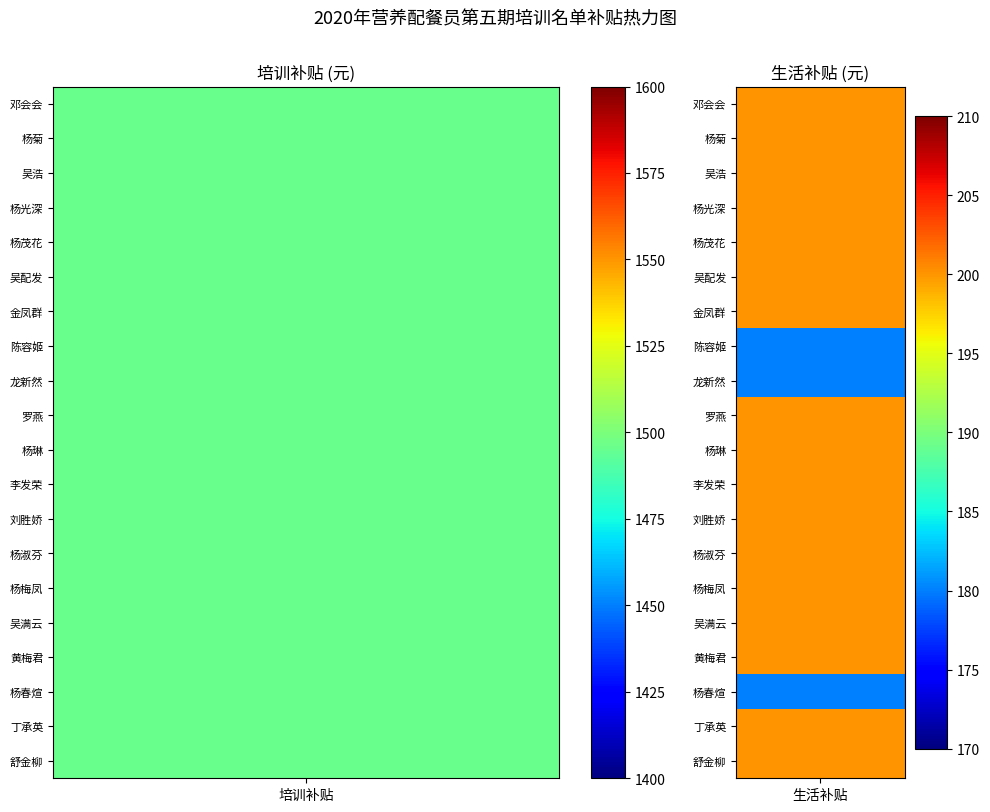

True or false: 农村转移就业劳动者(180) has a value of 519 at 培训补贴.

False